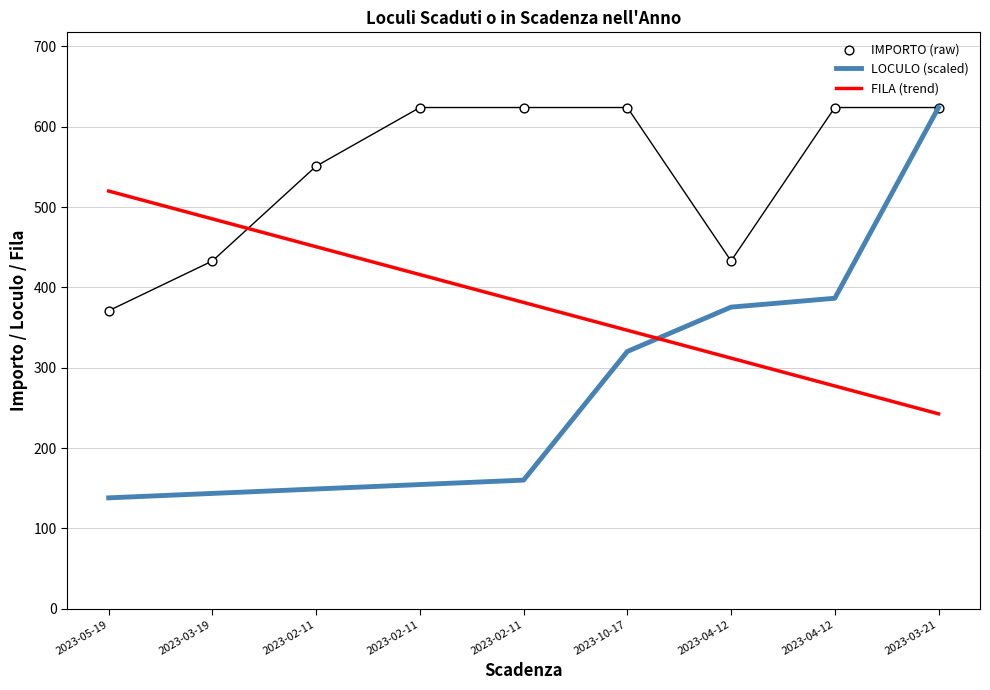

What are all the series names shown in the legend?

LOCULO (scaled), FILA (trend), IMPORTO (raw)